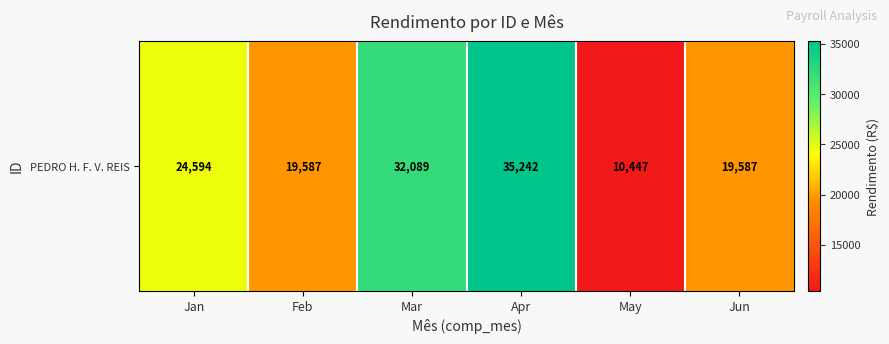

Rank the categories by value from highest to lowest.

Apr, Mar, Jan, Feb, Jun, May